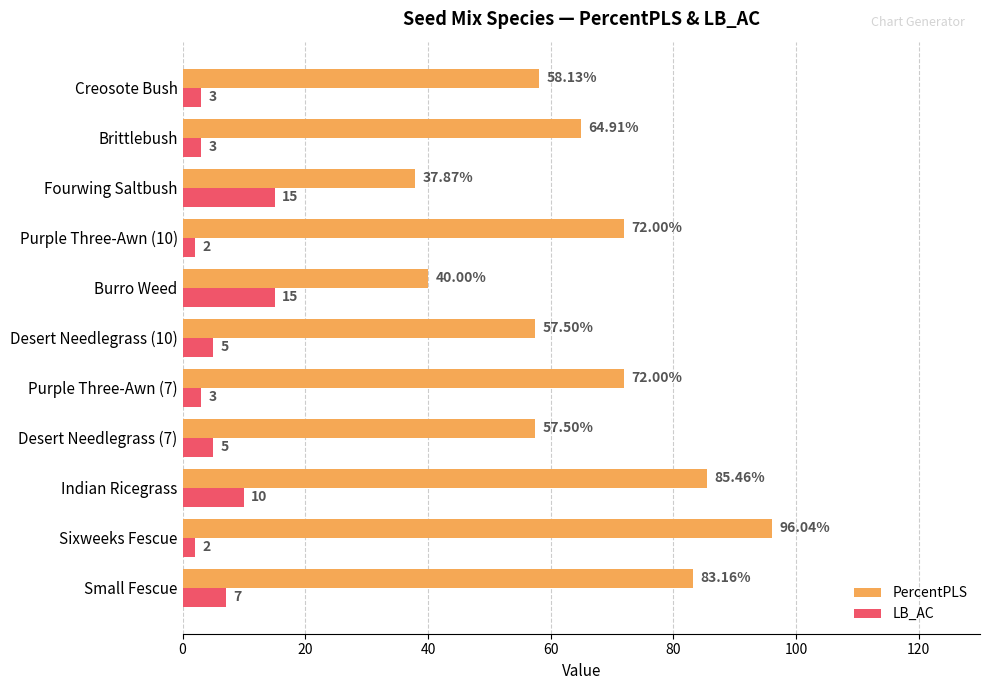

Which series has the widest spread of values?

PercentPLS